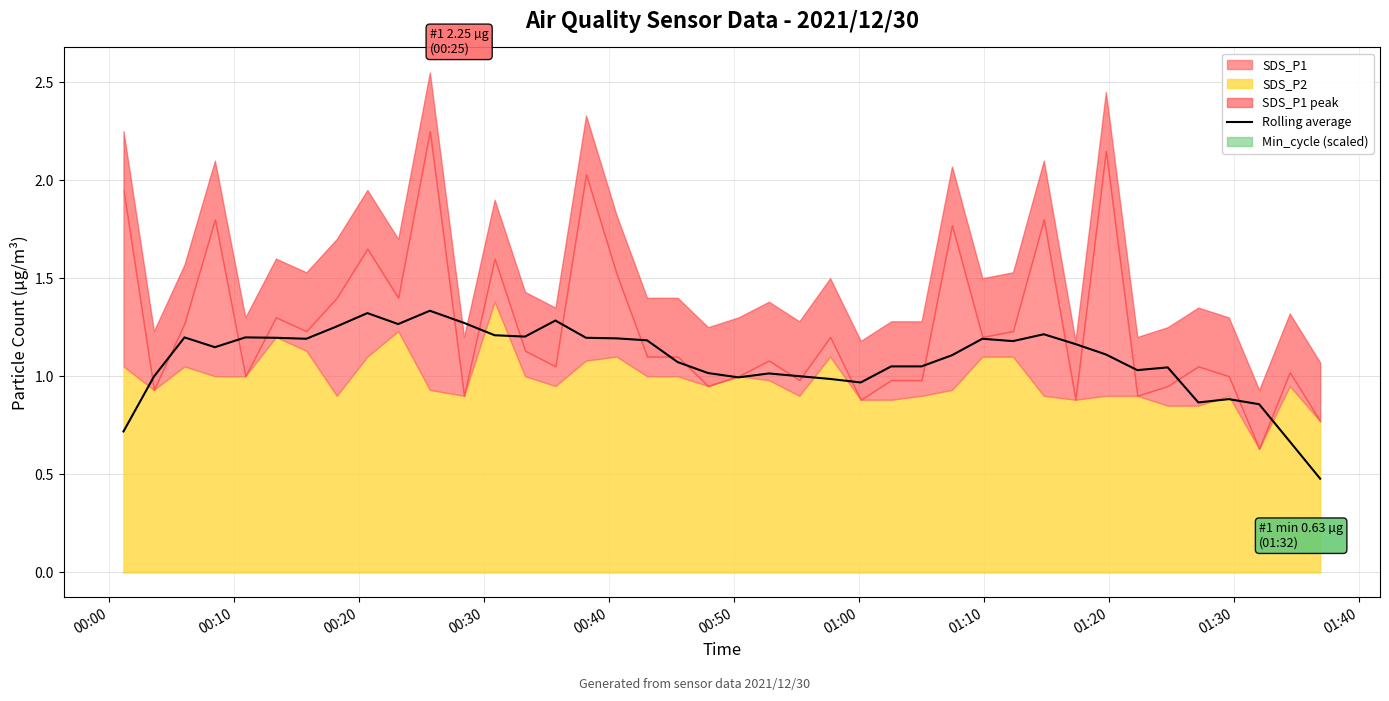

What is the lowest value of the Rolling average series?

0.5